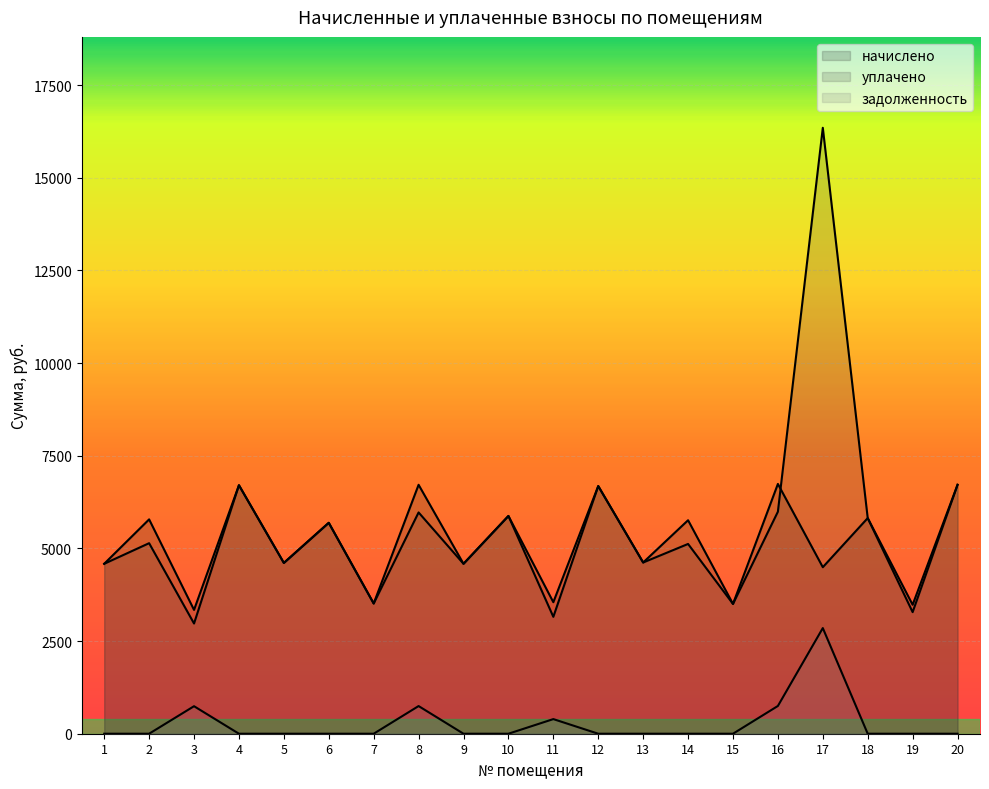

What is the difference between the second highest and minimum values in the начислено series?

3375.4